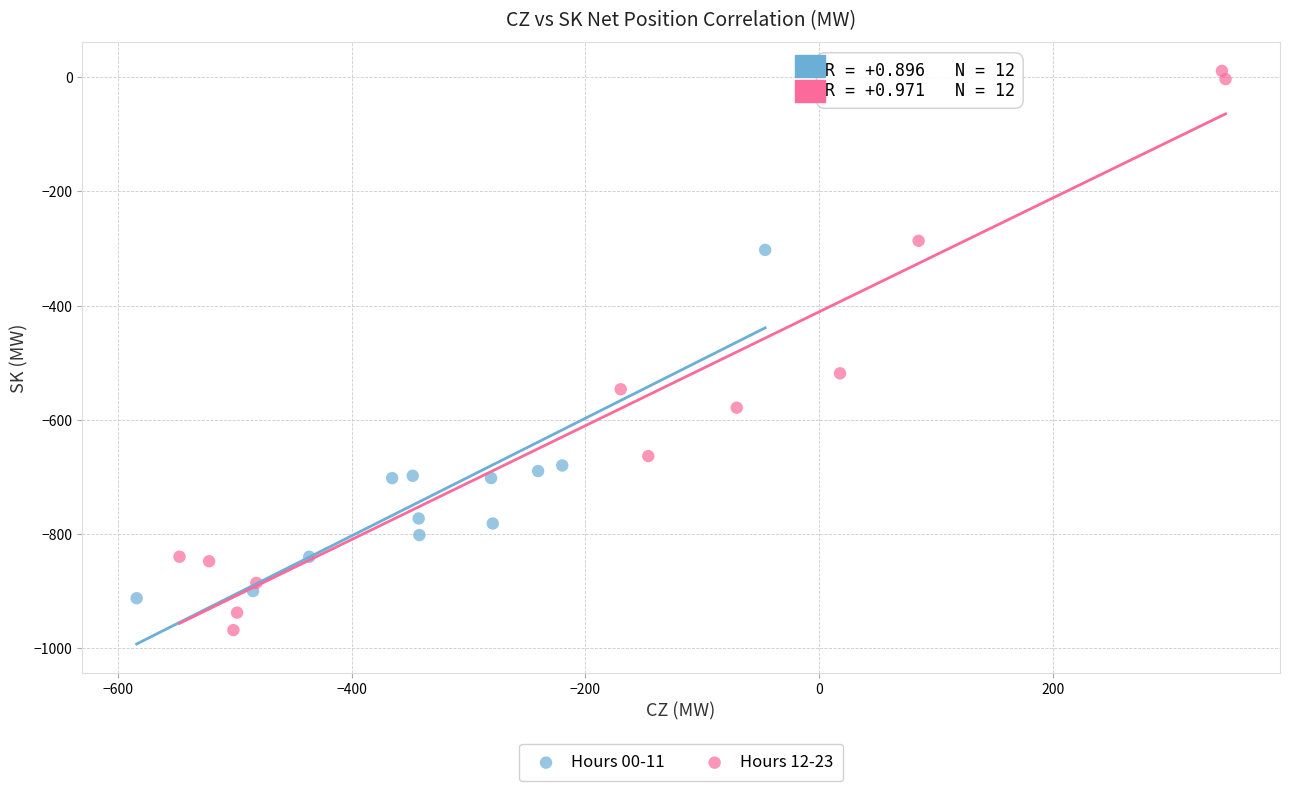

Which series reaches the minimum Y coordinate?

Hours 12-23